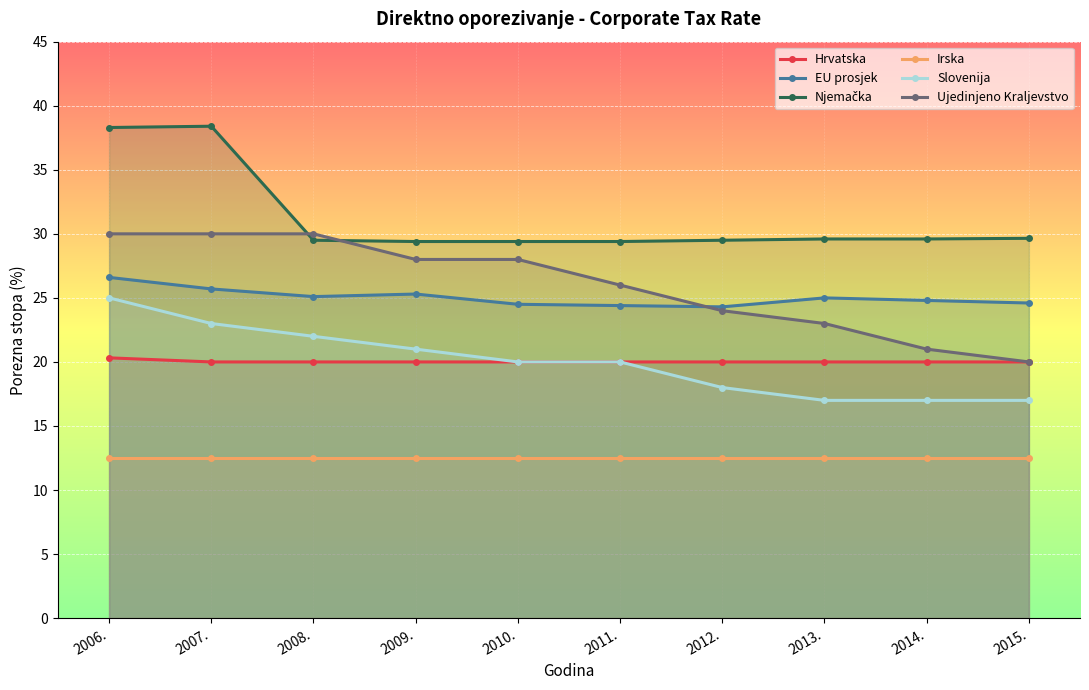

True or false: Njemačka has a value of 42.5 at 2014..

False